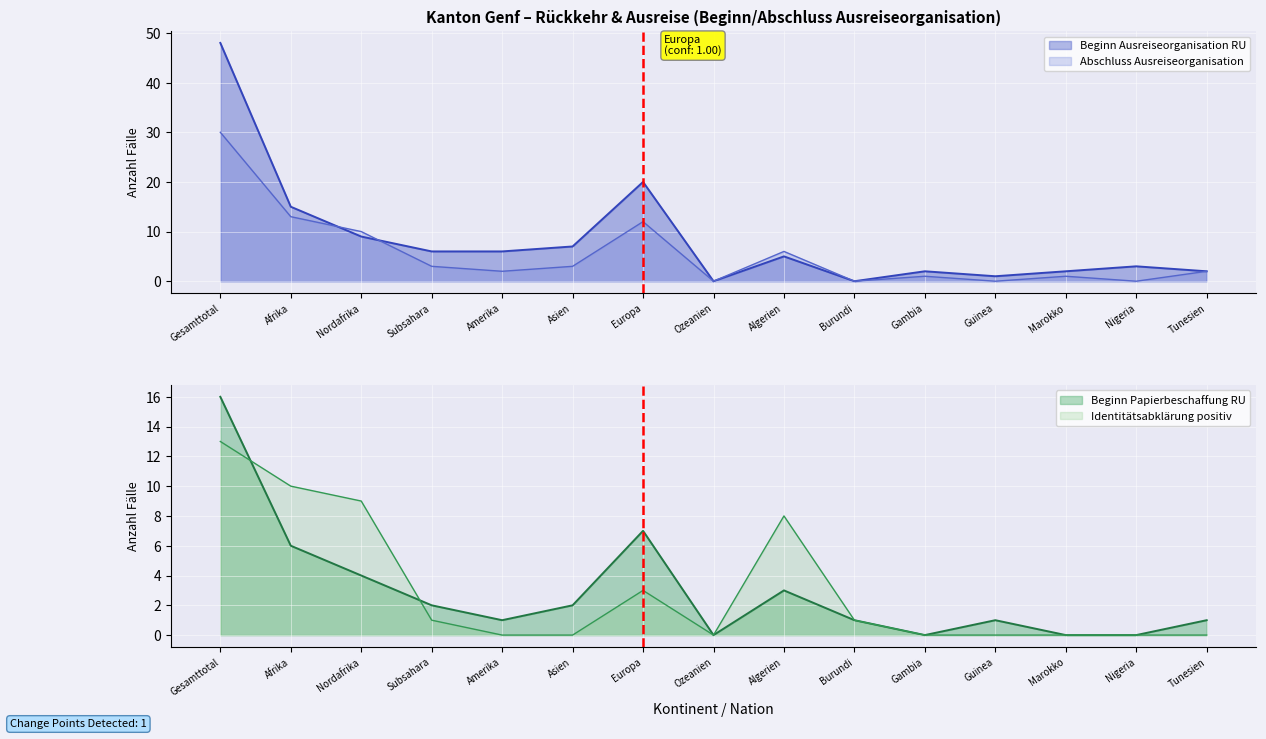

What is the difference between the maximum and minimum values in the Beginn Papierbeschaffung RU series?

16